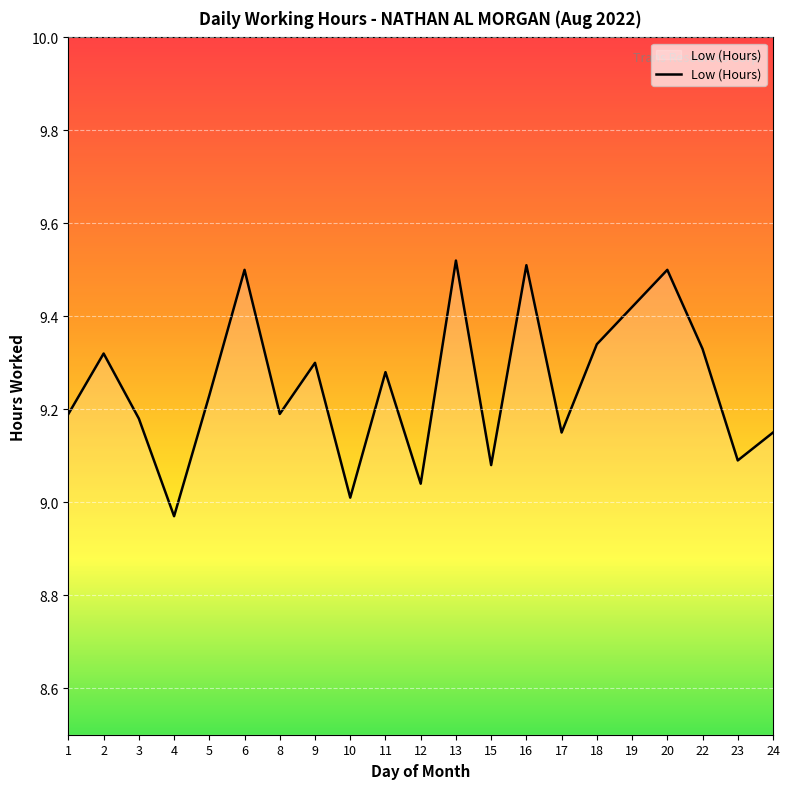

At which category does the chart reach its minimum across all series?

4